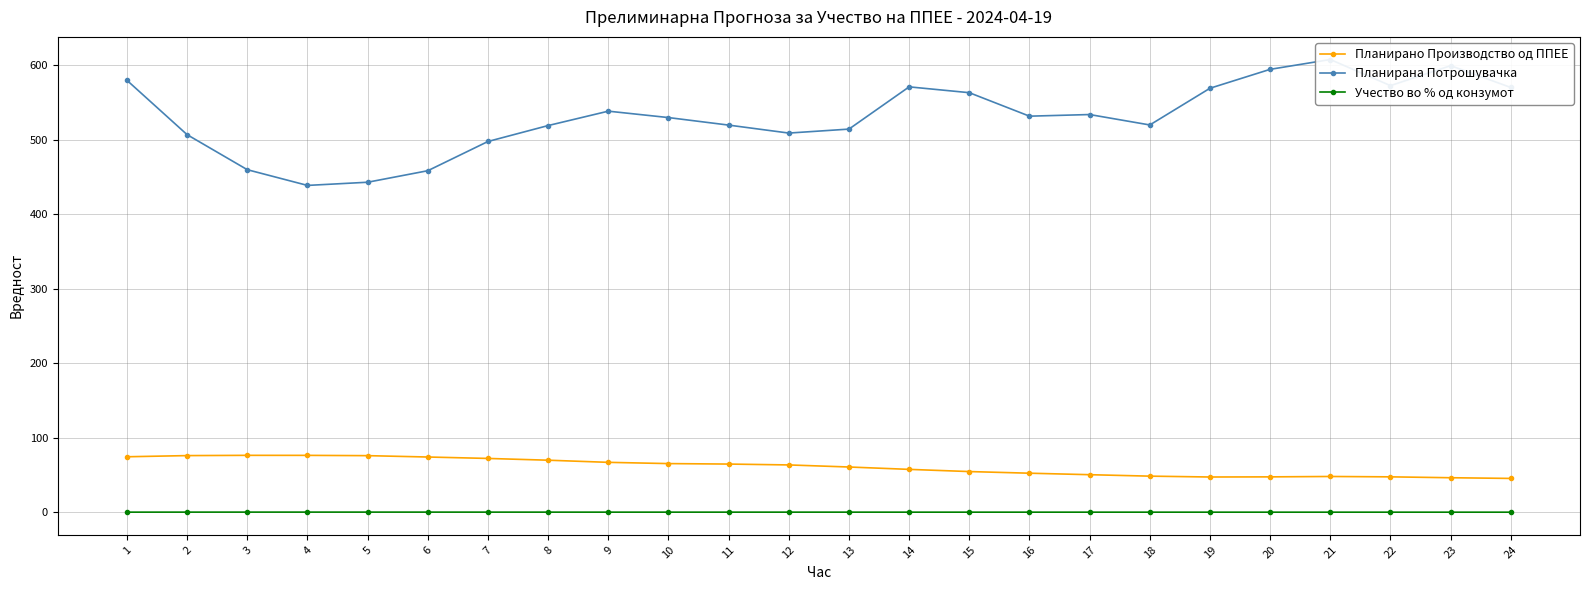

What is the difference between the maximum and minimum values in the Учество во % од конзумот series?

0.1